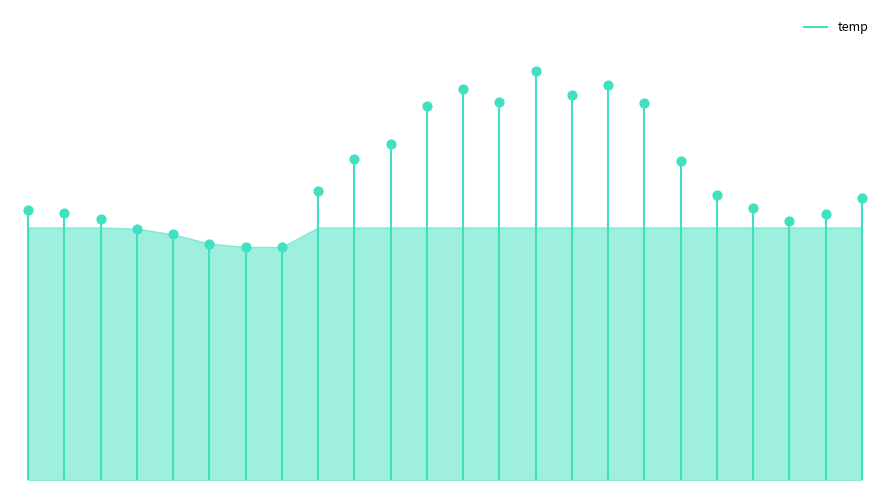

What is the change in value from 05:00 to 09:00?

+7.4